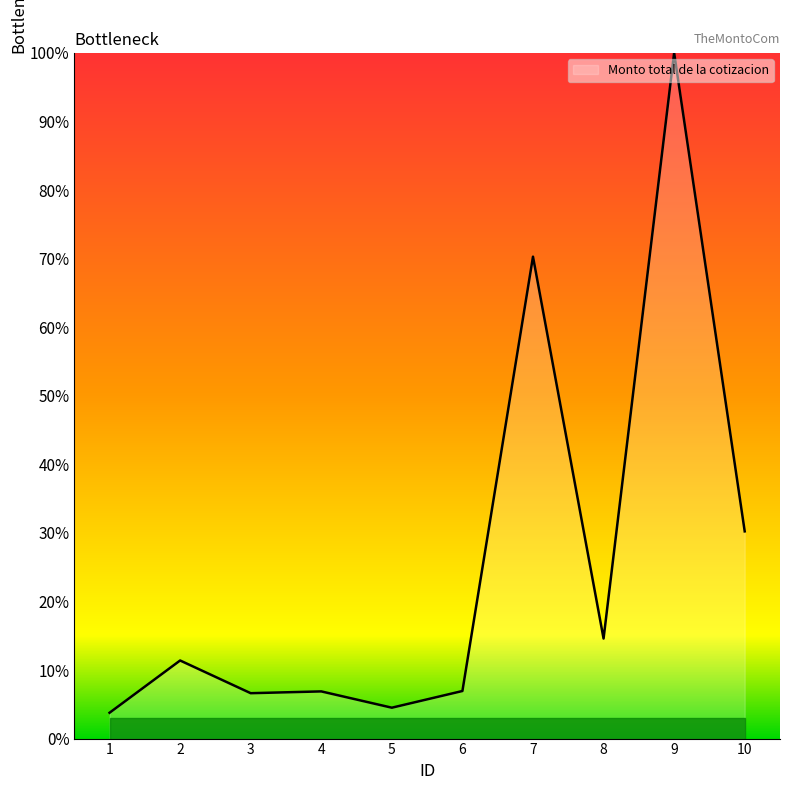

Rank the categories by value from highest to lowest.

9, 7, 10, 8, 2, 6, 4, 3, 5, 1